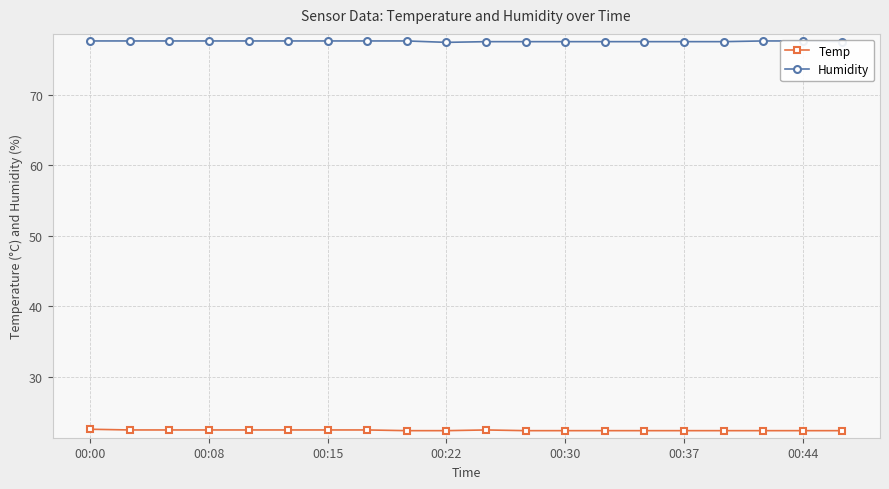

Does the chart have visible grid lines?

Yes